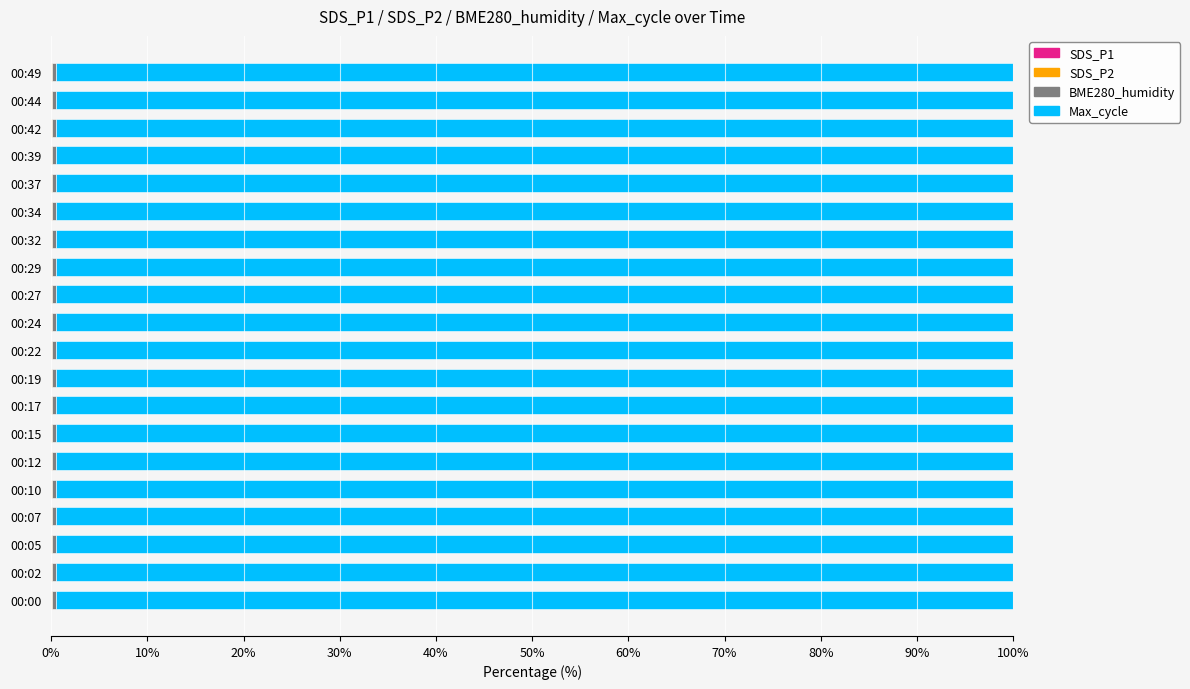

How many series are shown in this chart?

4